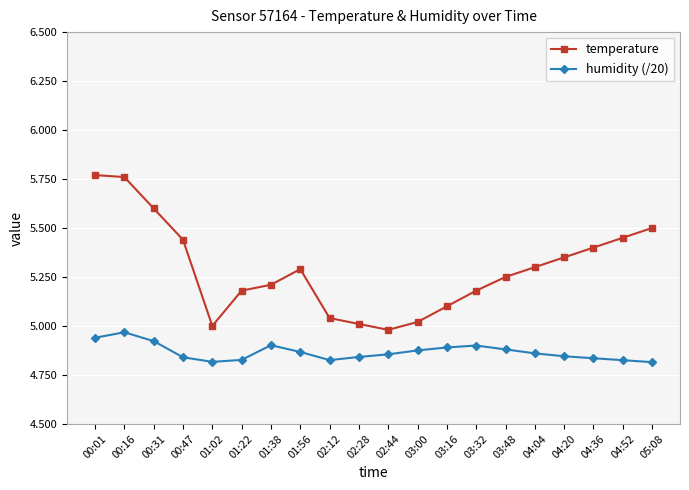

What is the total value across all series at 02:28?

9.9